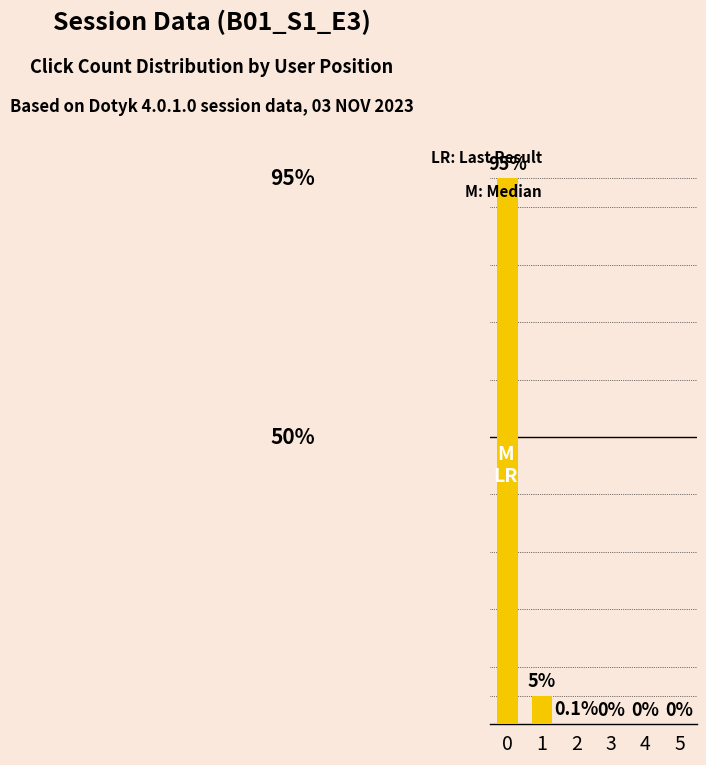

Reading right to left, transcribe all the data shown in this chart.

0.0	0.0	0.0	0.1	5.0	95.0